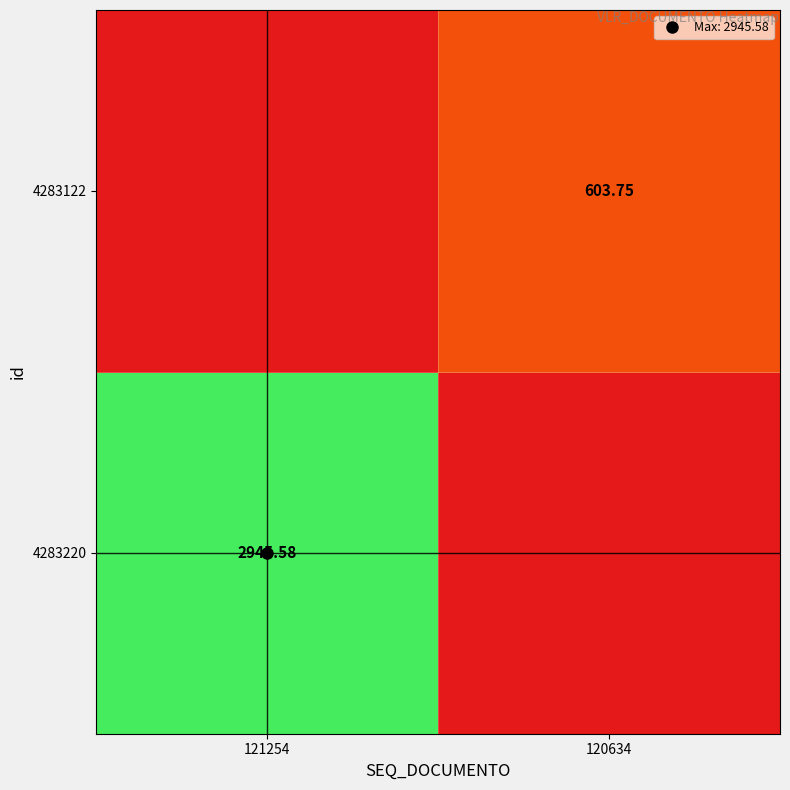

At which label does 4283220 first exceed 2945?

121254